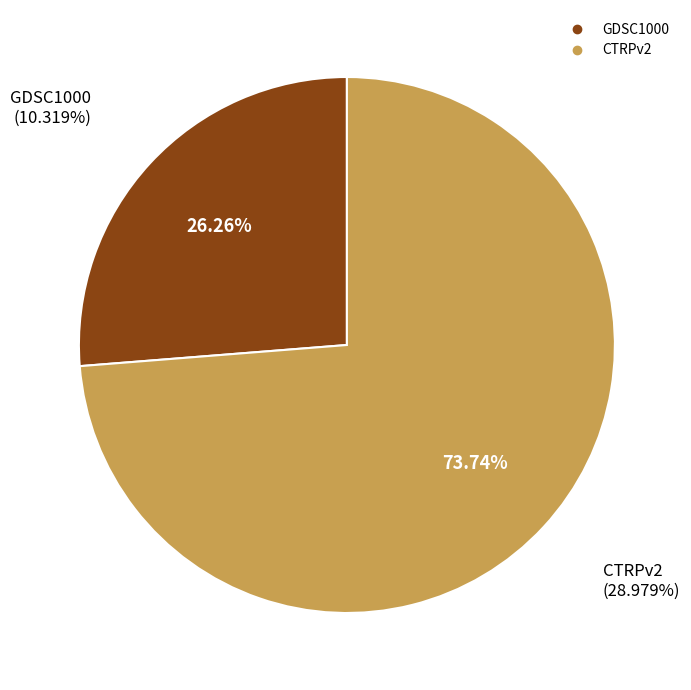

Which slice is the largest?

CTRPv2